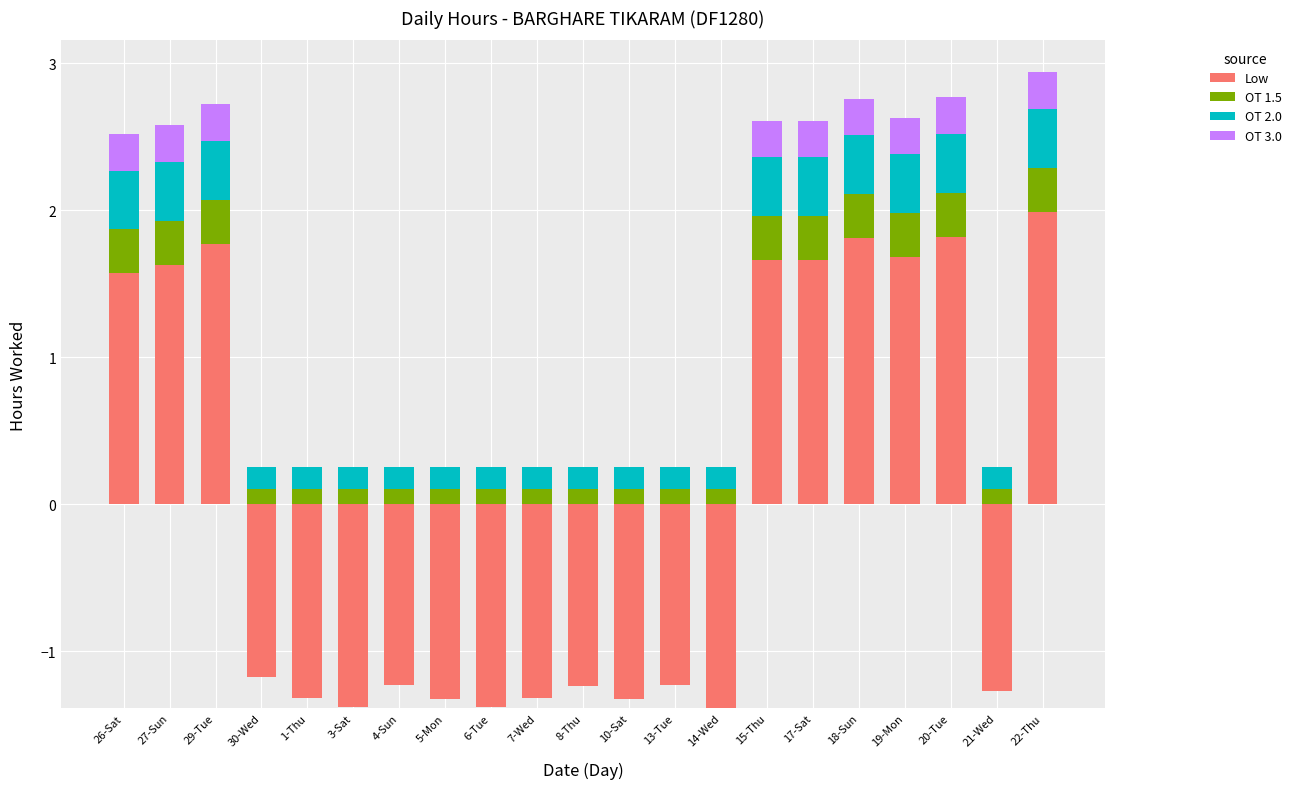

List the series in order of their peak value, highest first.

Low, OT 2.0, OT 1.5, OT 3.0